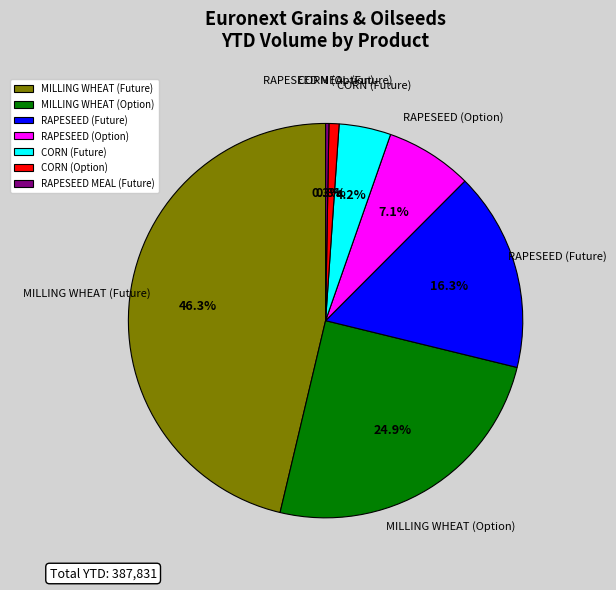

Approximately how many times larger is the value at MILLING WHEAT (Option) compared to MILLING WHEAT (Future)?

0.5